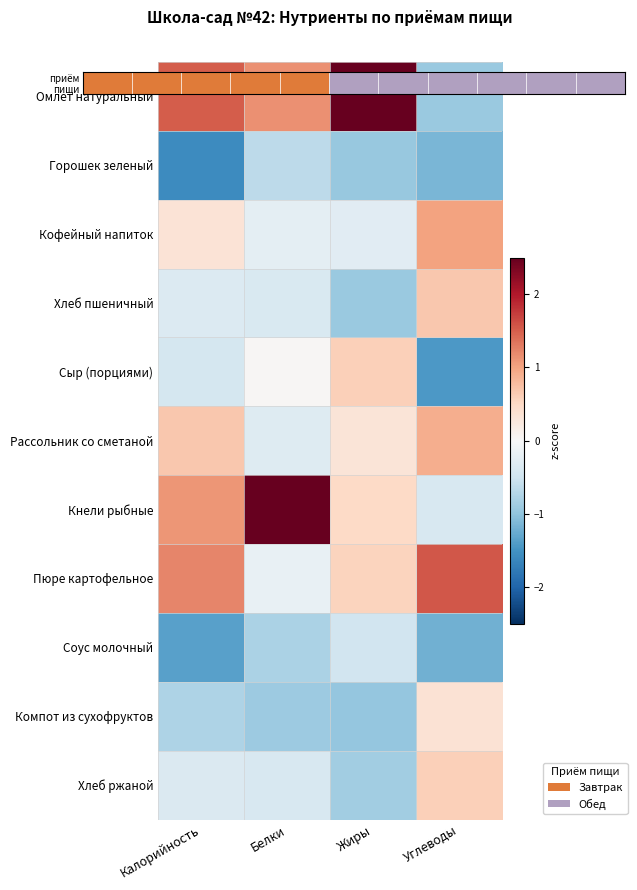

The value of Кнели рыбные at Углеводы is -0.7. True or false?

False